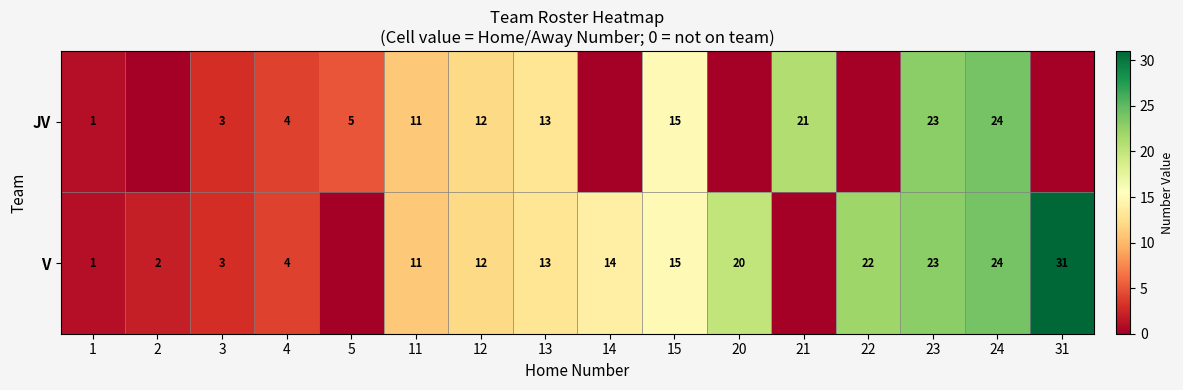

Is the value of JV at 4 greater than the value of V at 2?

Yes